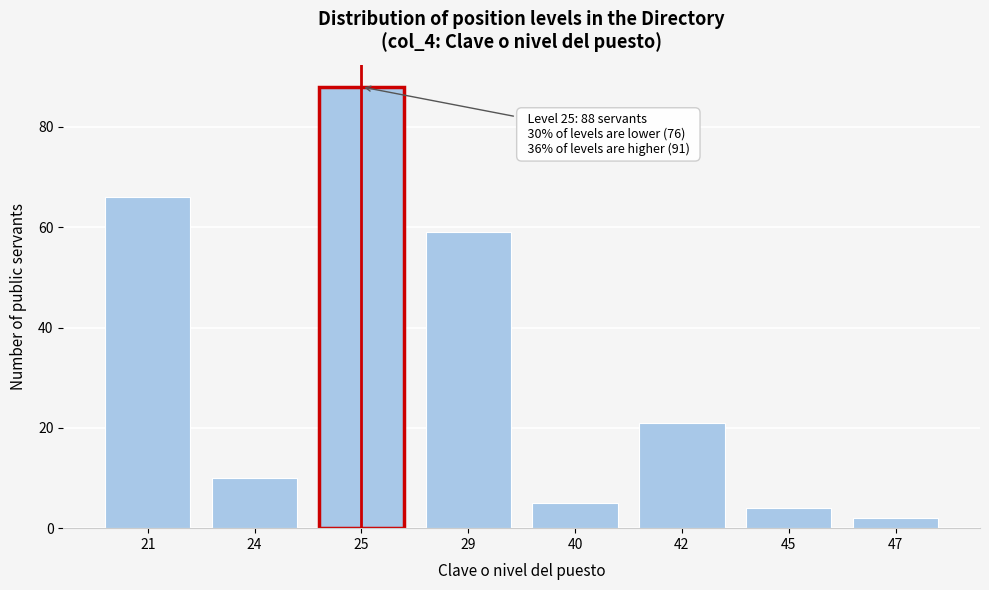

Reading left to right, list all the values displayed in this chart.

21=66	24=10	25=88	29=59	40=5	42=21	45=4	47=2